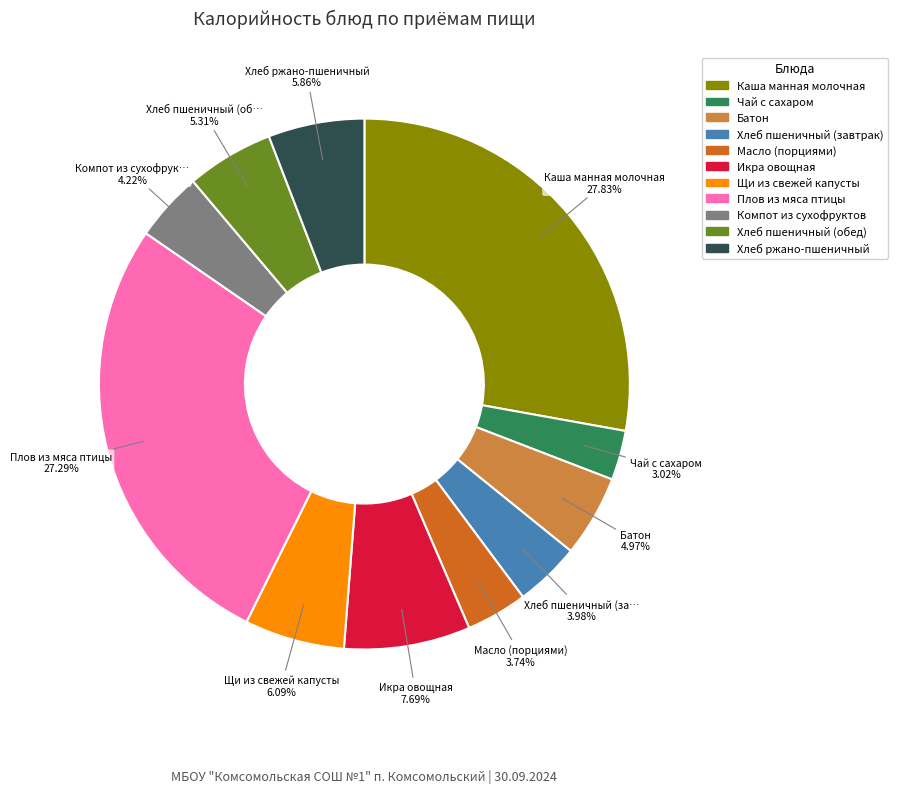

To the nearest percent, what is the average slice percentage?

9%